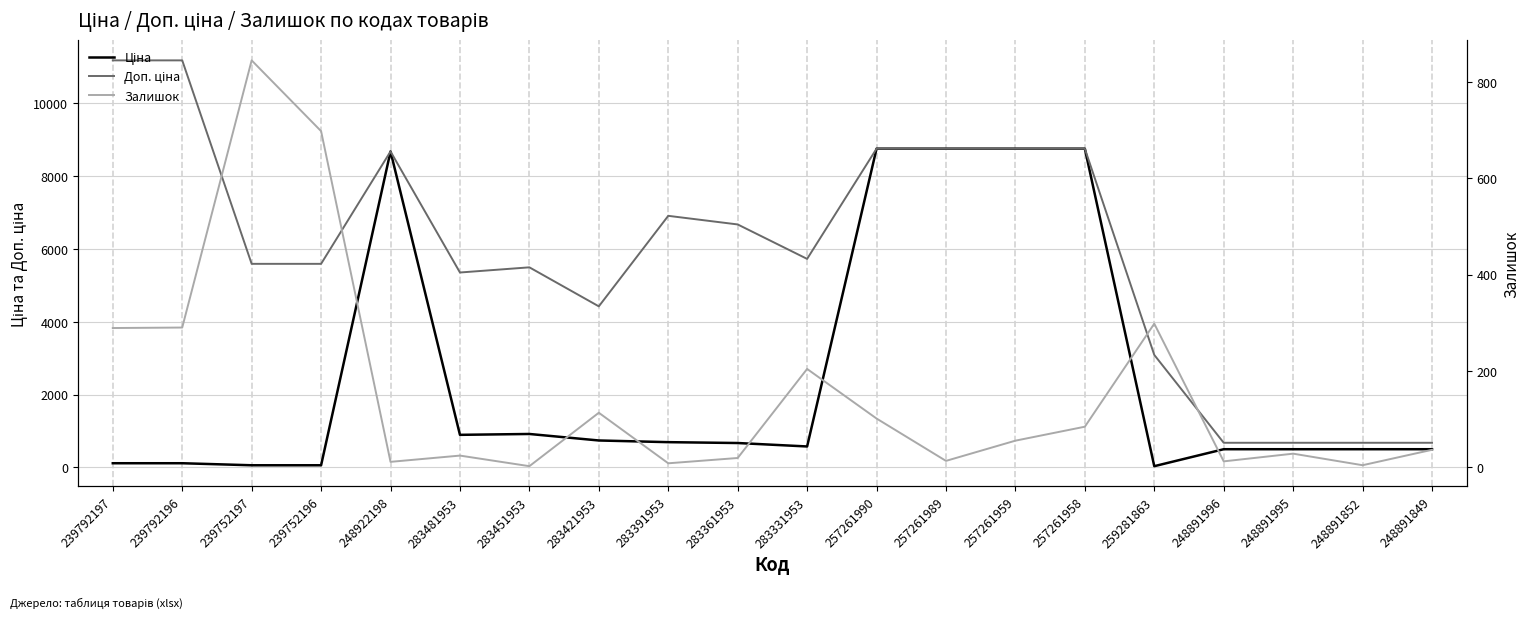

True or false: Доп. ціна and Залишок intersect in this chart.

False